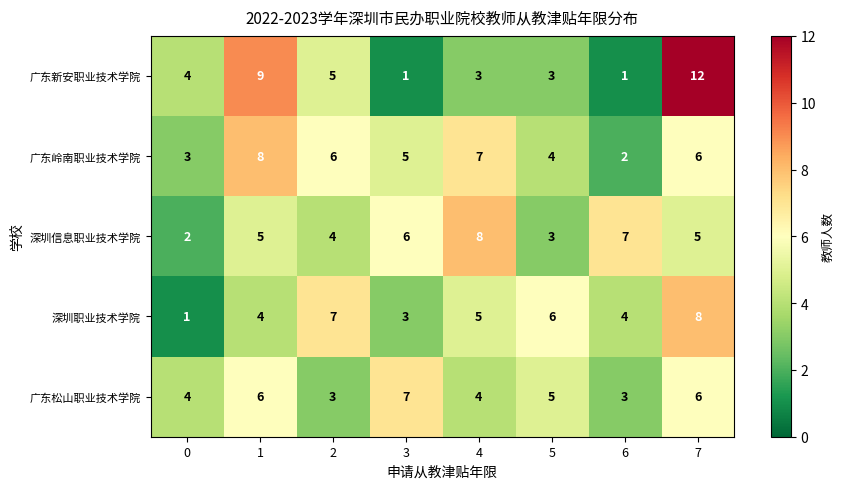

The 广东新安职业技术学院 series shows 1 at 3. True or false?

True